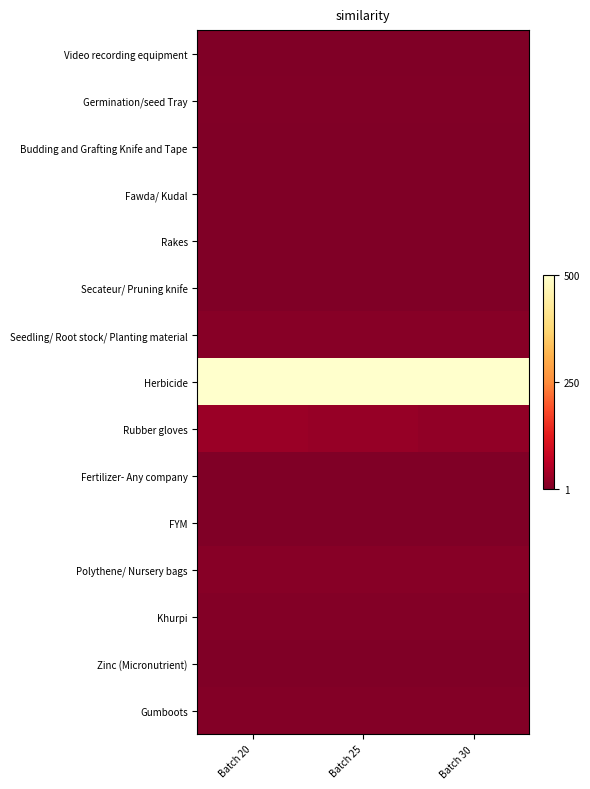

What is the difference between the highest and lowest values at Batch 20?

1.0